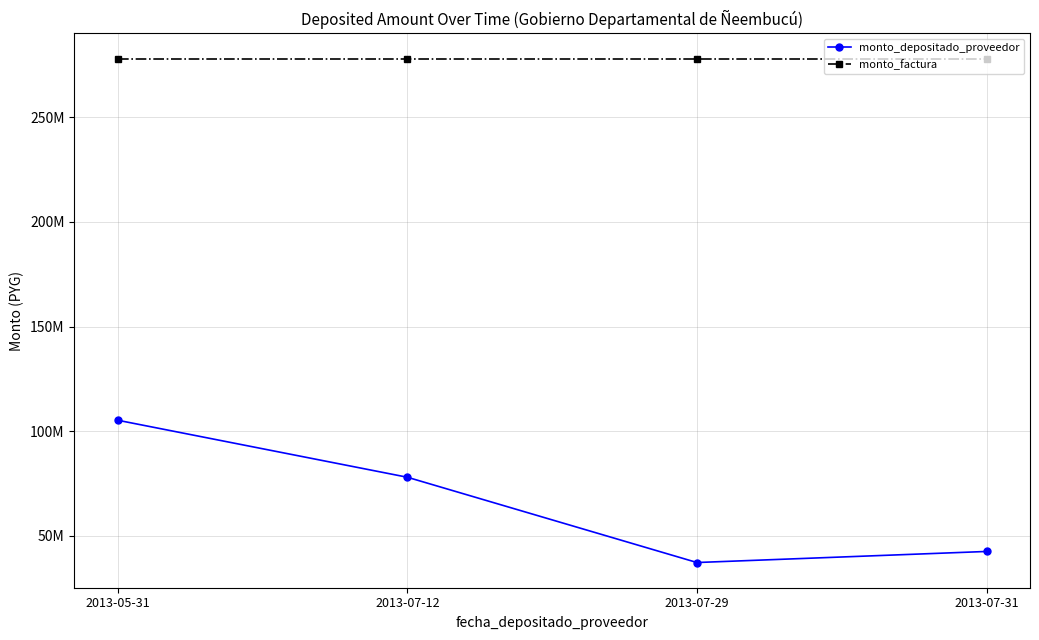

Which series has the widest spread of values?

monto_depositado_proveedor